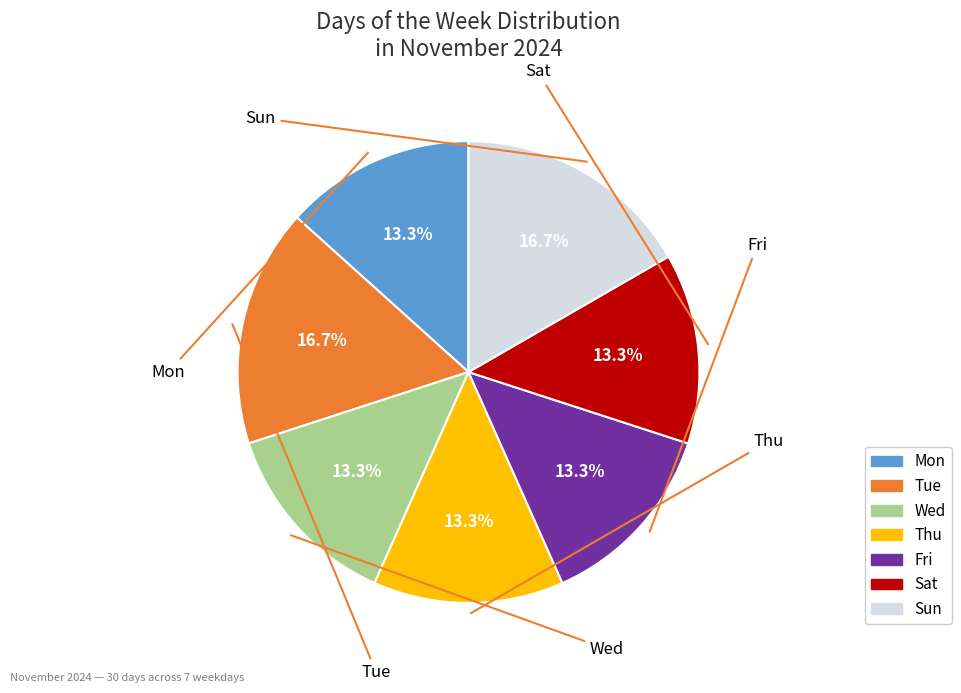

To the nearest percent, what percentage of the pie is Mon?

13%